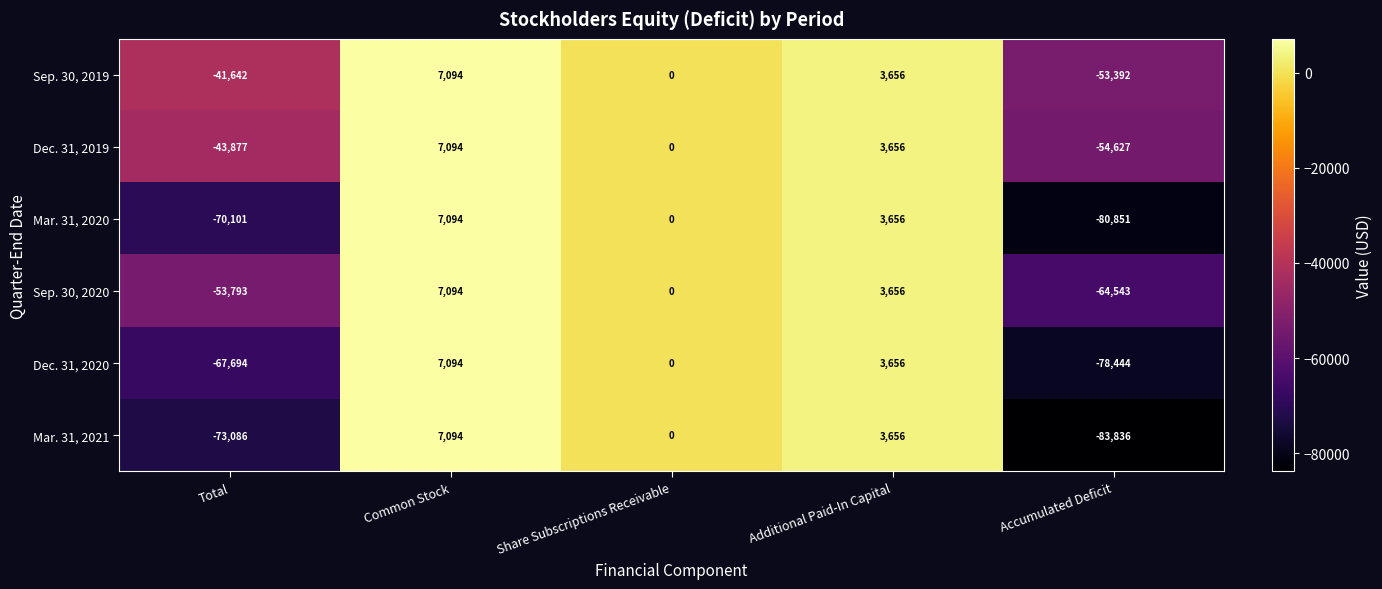

What is the approximate value of Dec. 31, 2020 at Additional Paid-In Capital?

3656